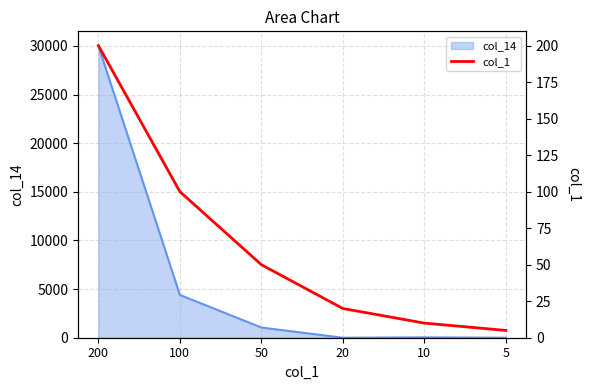

Does the chart display data point markers on the line(s)?

No